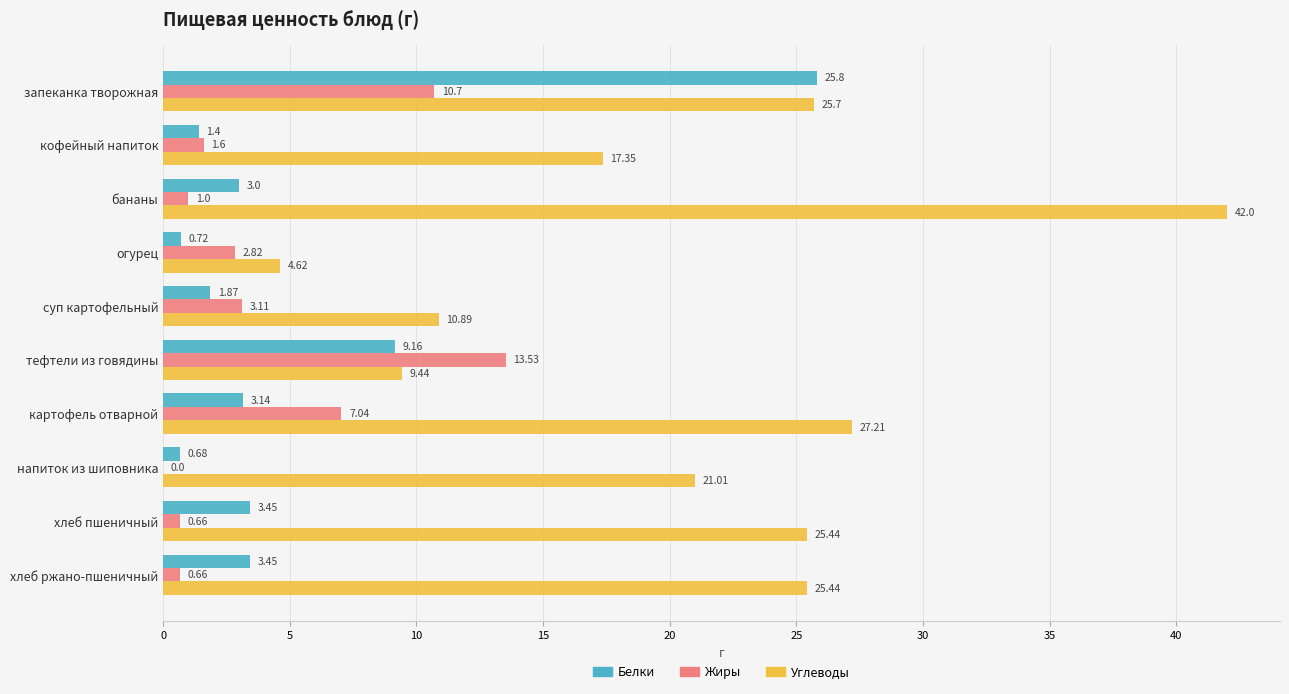

At which category does the chart reach its peak across all series?

бананы